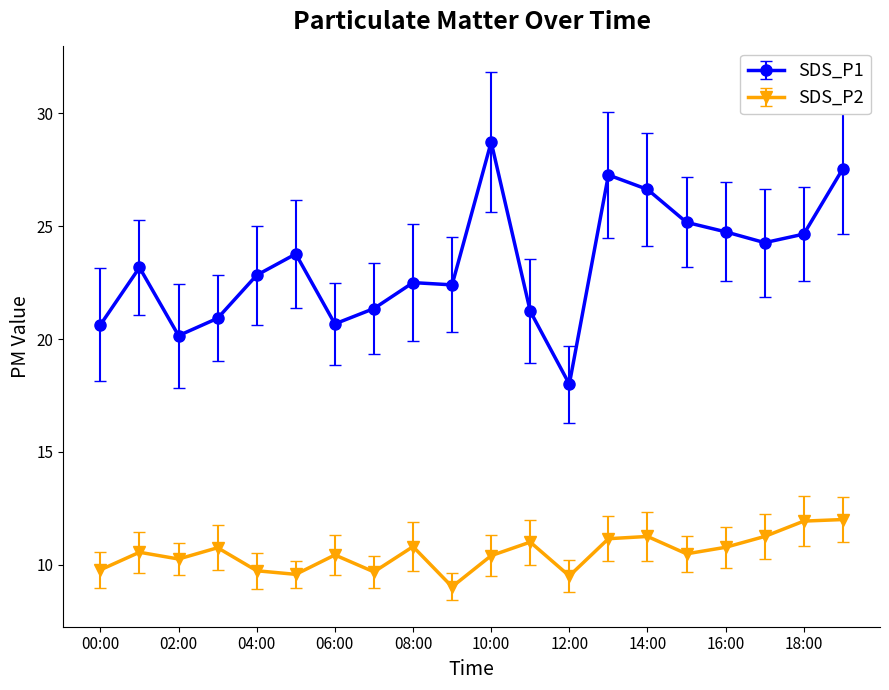

What is the minimum value shown in the chart?

9.0